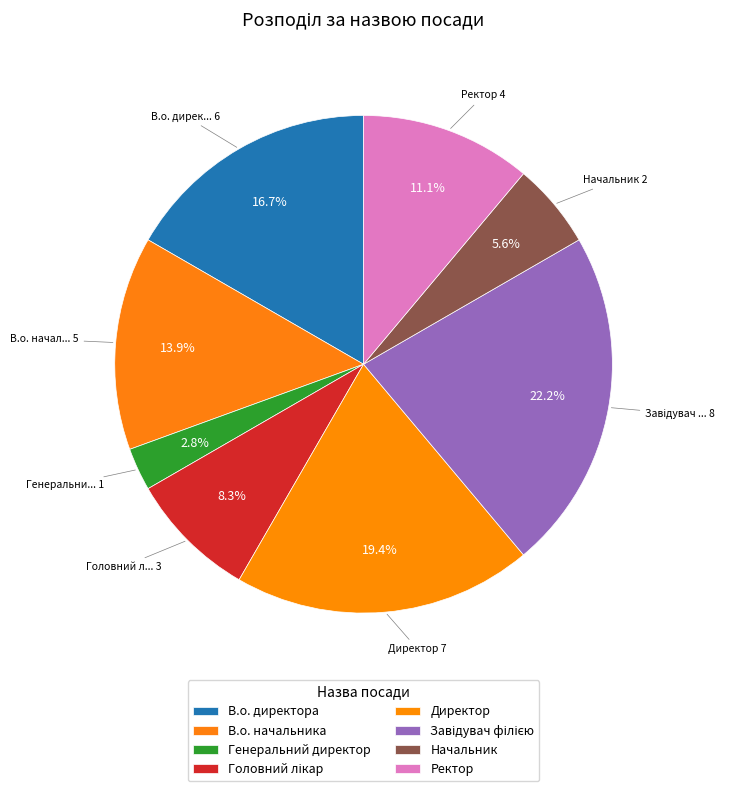

Does any single category account for the majority?

No